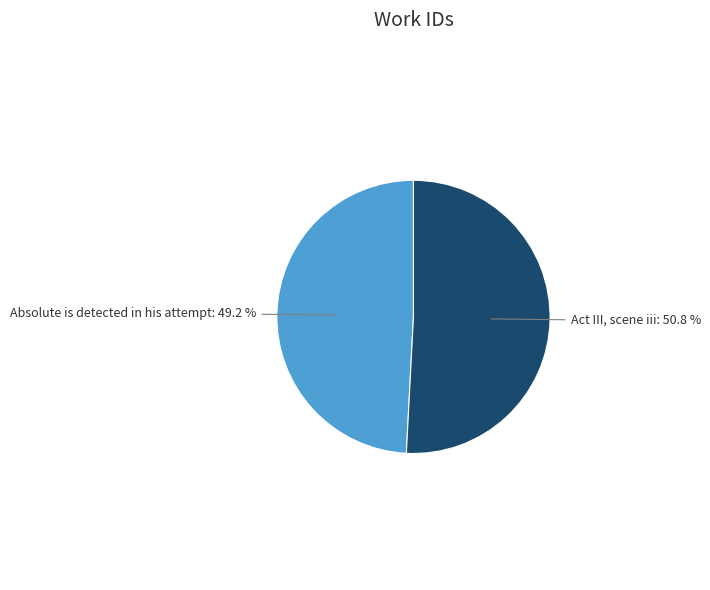

Is there any slice that represents more than half of the pie?

Yes